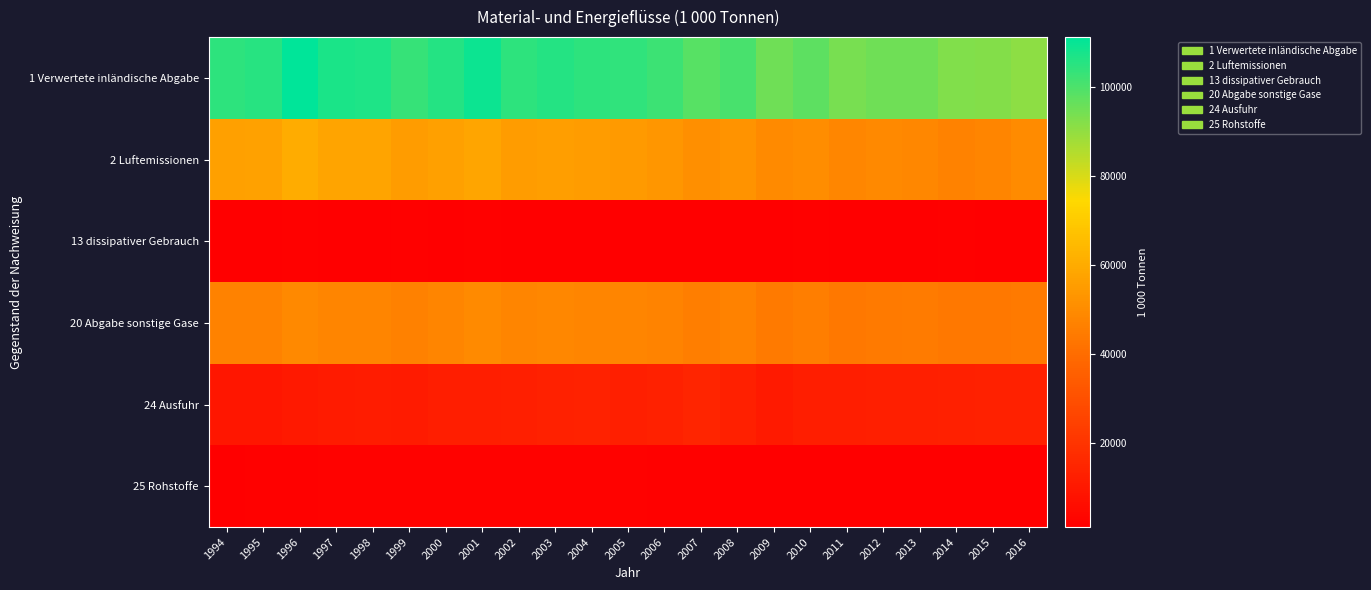

Reading left to right, what are all the values shown in this chart?

1 Verwertete inländische Abgabe: 1994=104529.8	1995=105235.8	1996=111207.6	1997=107127.6	1998=106757.4	1999=103225.3	2000=105694.3	2001=109119.5	2002=104446.6	2003=105787.0	2004=104434.1	2005=104225.9	2006=102272.1	2007=98326.9	2008=100637.9	2009=95154.4	2010=97788.2	2011=93604.9	2012=94899.9	2013=95126.0	2014=92599.2	2015=92000.0	2016=91000.0
2 Luftemissionen: 1994=56283.0	1995=56675.2	1996=60308.0	1997=57616.0	1998=57517.0	1999=55026.0	2000=56311.9	2001=57973.0	2002=55109.0	2003=55795.4	2004=55031.6	2005=54668.6	2006=53407.8	2007=51149.5	2008=52387.4	2009=49370.4	2010=50545.8	2011=48275.3	2012=48956.2	2013=48793.2	2014=46873.0	2015=48000.0	2016=50000.0
13 dissipativer Gebrauch: 1994=1457.8	1995=1560.9	1996=1629.7	1997=1550.0	1998=1552.7	1999=1642.7	2000=1504.7	2001=1600.7	2002=1539.9	2003=1539.9	2004=1476.3	2005=1550.2	2006=1504.9	2007=1388.2	2008=1405.6	2009=1464.2	2010=1607.0	2011=1518.1	2012=1442.3	2013=1532.4	2014=1618.4	2015=1564.8	2016=1541.9
20 Abgabe sonstige Gase: 1994=46784.0	1995=46994.6	1996=49264.7	1997=47956.4	1998=47682.3	1999=46551.1	2000=47872.2	2001=49540.2	2002=47792.0	2003=48446.2	2004=47920.5	2005=48001.5	2006=47353.7	2007=45783.6	2008=46839.2	2009=44314.1	2010=45629.6	2011=43805.5	2012=44495.6	2013=44794.4	2014=44101.7	2015=44000.0	2016=44500.0
24 Ausfuhr: 1994=9452.4	1995=9652.4	1996=10309.2	1997=11339.1	1998=11820.4	1999=11419.0	2000=12010.9	2001=12144.0	2002=12367.2	2003=13269.9	2004=14025.6	2005=12616.8	2006=13324.7	2007=14551.8	2008=13028.2	2009=10735.0	2010=11923.4	2011=12051.0	2012=12524.2	2013=12375.6	2014=13019.5	2015=13353.0	2016=13456.9
25 Rohstoffe: 1994=1535.6	1995=1761.0	1996=1857.5	1997=2031.4	1998=2081.7	1999=2040.2	2000=2035.9	2001=2144.1	2002=2265.3	2003=2265.0	2004=2437.2	2005=2038.1	2006=1944.2	2007=1880.0	2008=1450.7	2009=1155.6	2010=1295.5	2011=1195.1	2012=1187.3	2013=1158.8	2014=1198.2	2015=1216.1	2016=1527.8